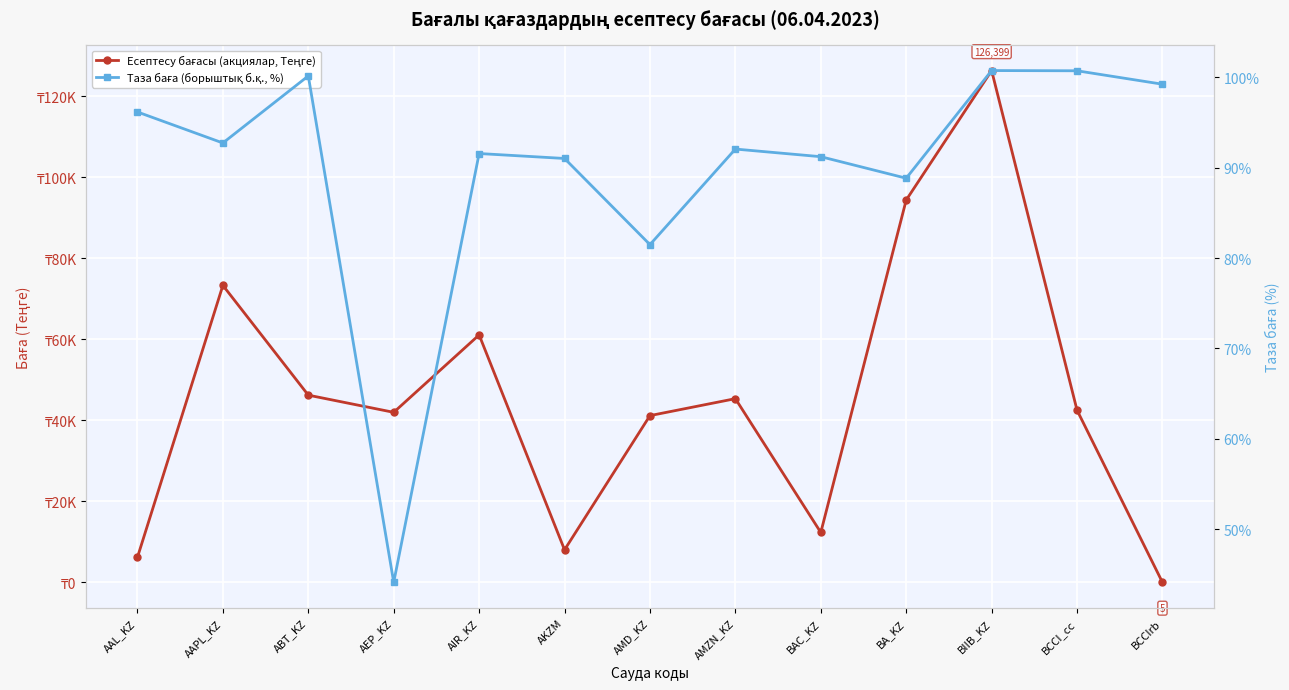

At how many categories does at least one series exceed 113076?

1